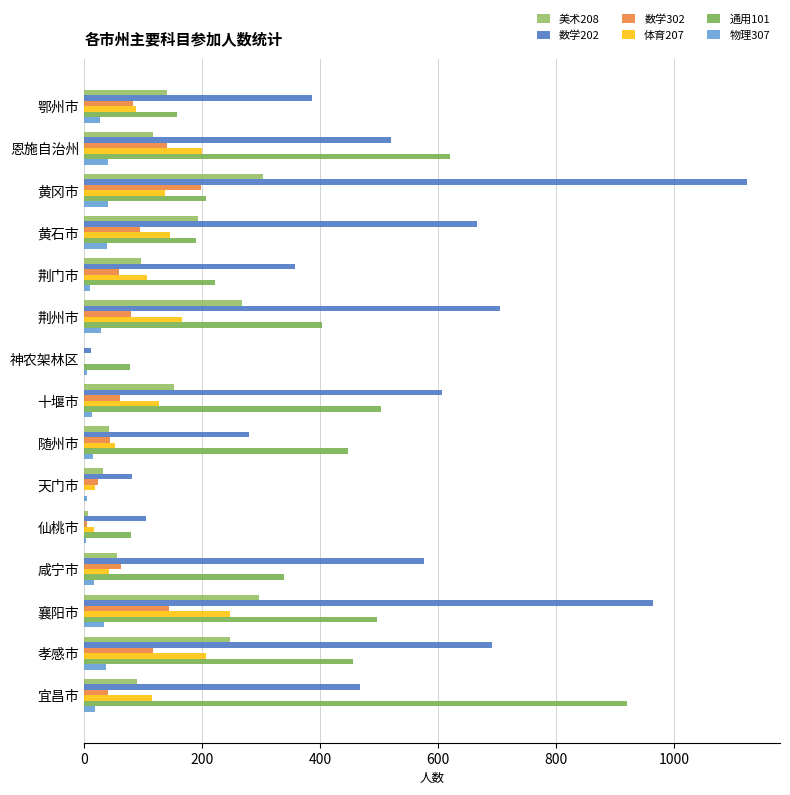

At how many categories does at least one series exceed 449?

9